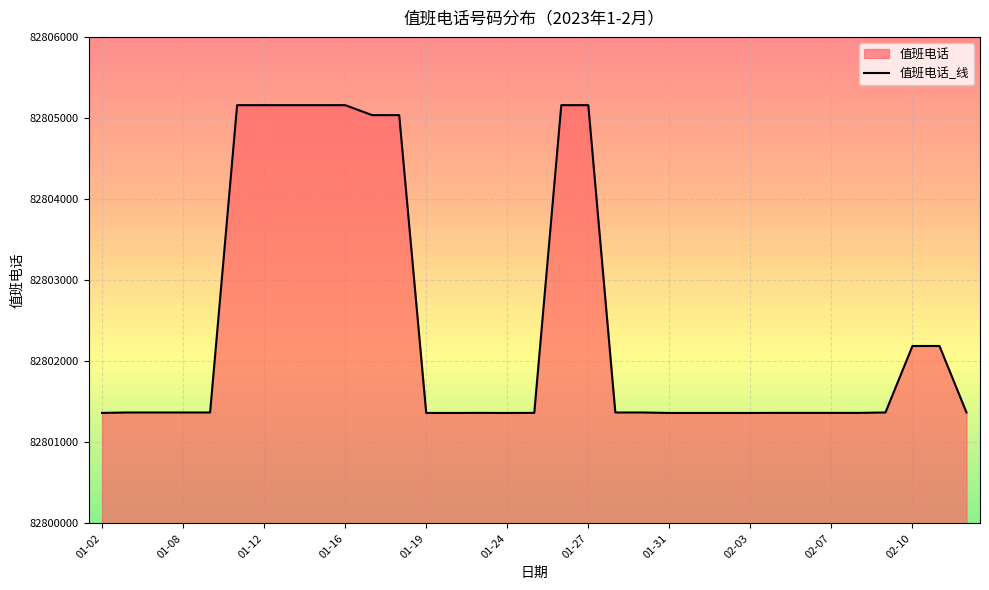

What is the difference between the values at 01-02 and 02-03?

1